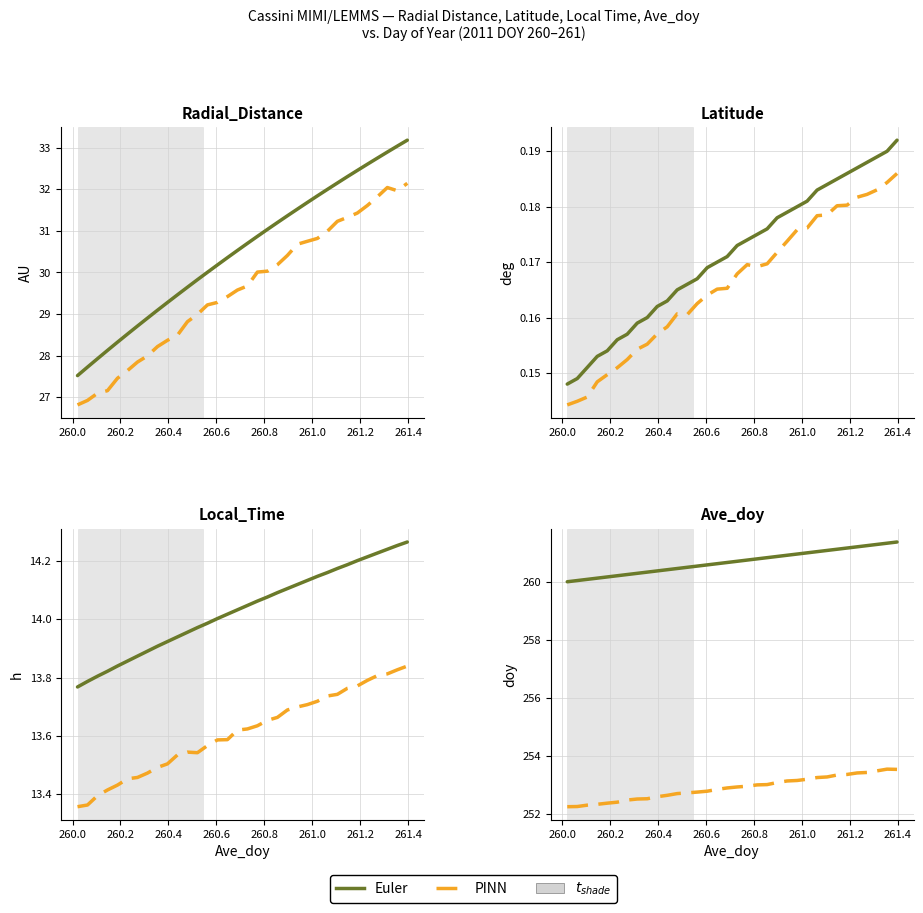

What is the value of the PINN point at the 8th from the left?

252.5